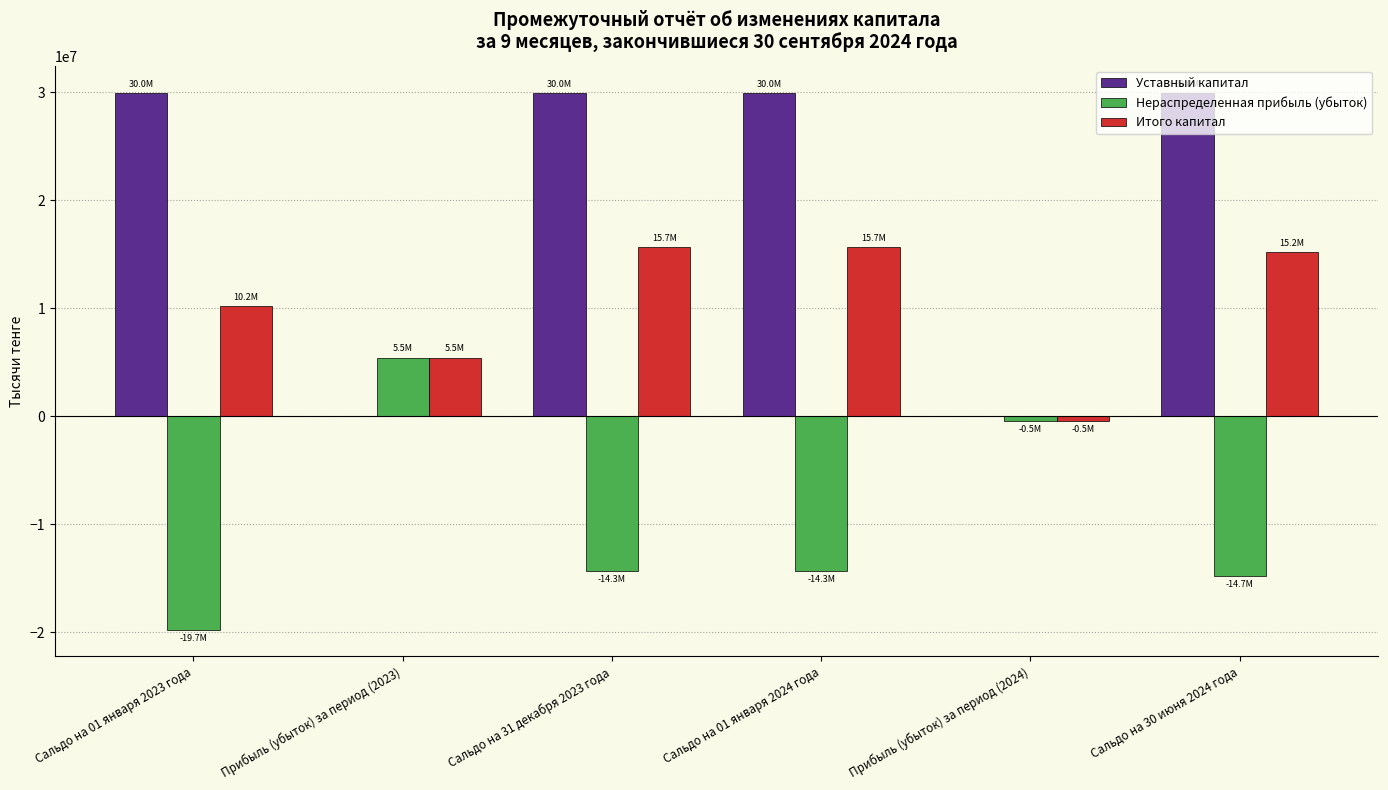

Is the value of Итого капитал at Прибыль (убыток) за период (2024) greater than the value of Уставный капитал at Сальдо на 31 декабря 2023 года?

No